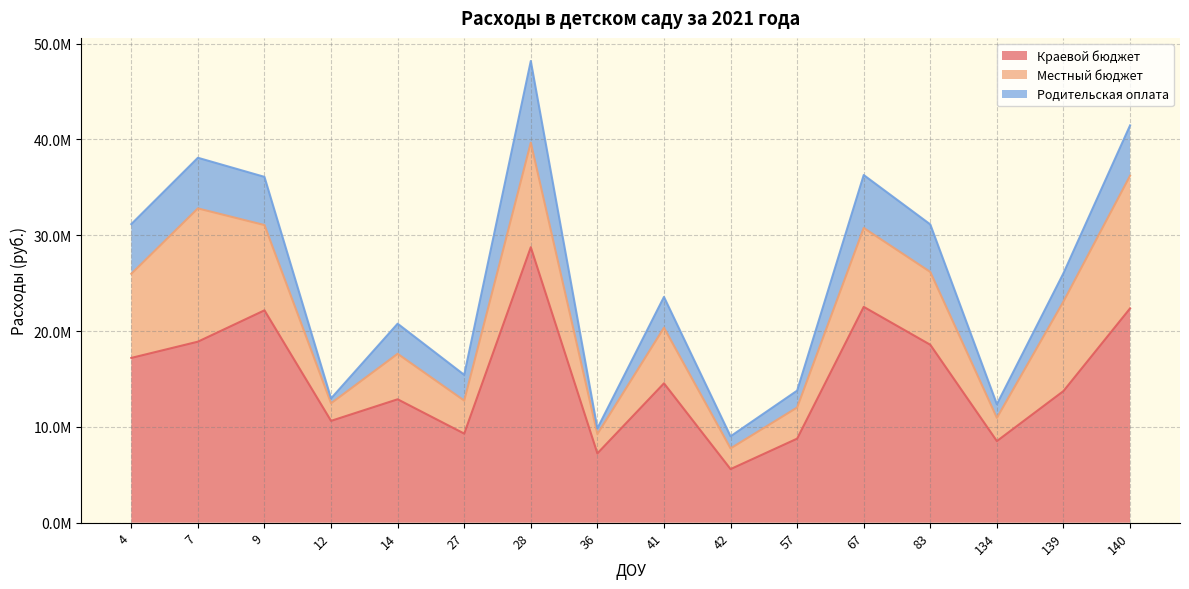

What is the sum of the Родительская оплата values at 139 and 7?

8235505.9